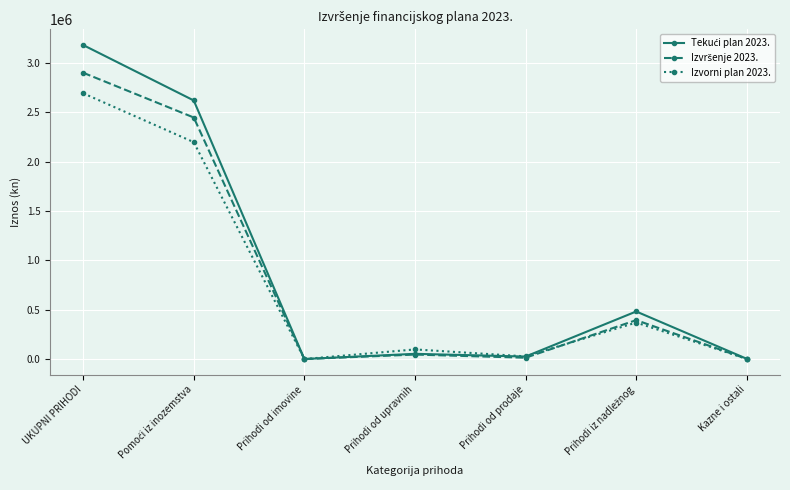

At which category is the sum across all series the highest?

UKUPNI PRIHODI